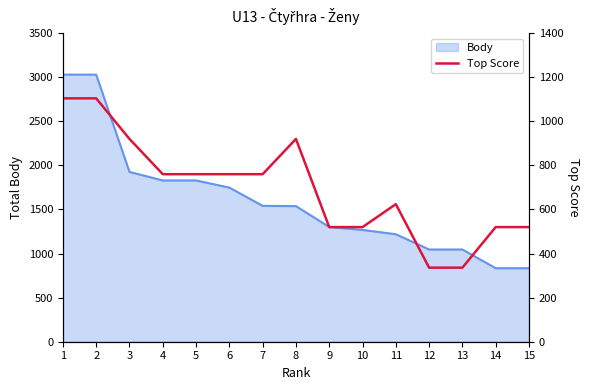

Does the chart display data point markers on the line(s)?

No